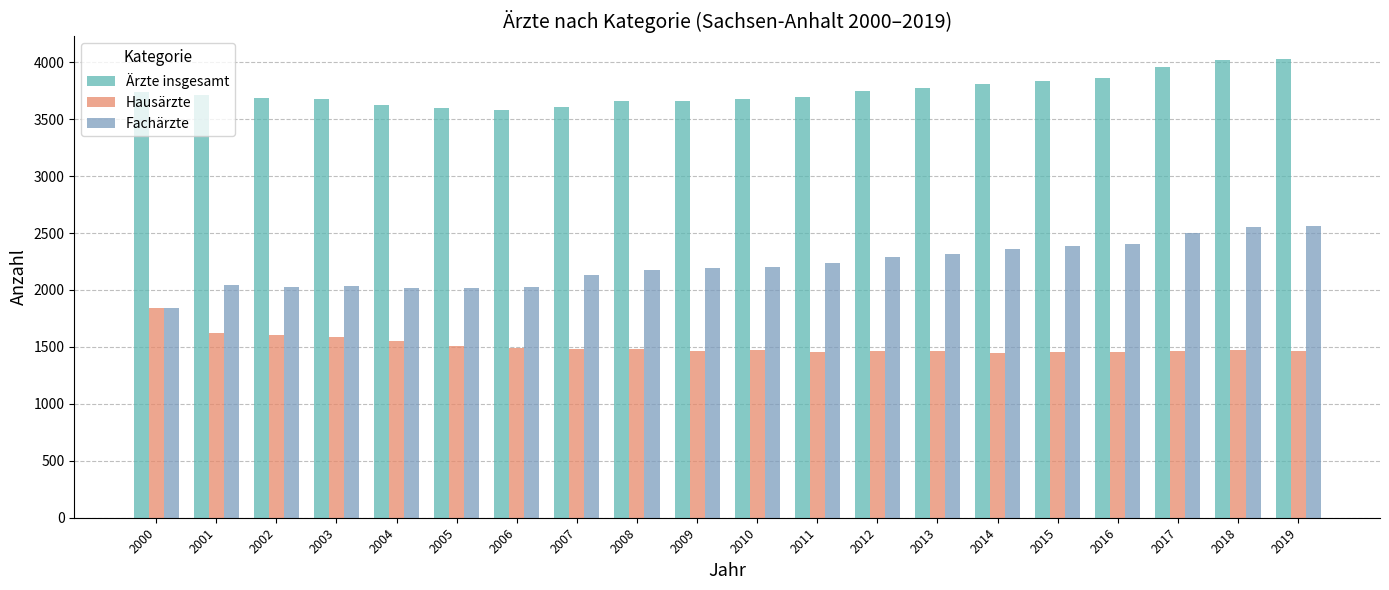

What are all the series names shown in the legend?

Ärzte insgesamt, Hausärzte, Fachärzte